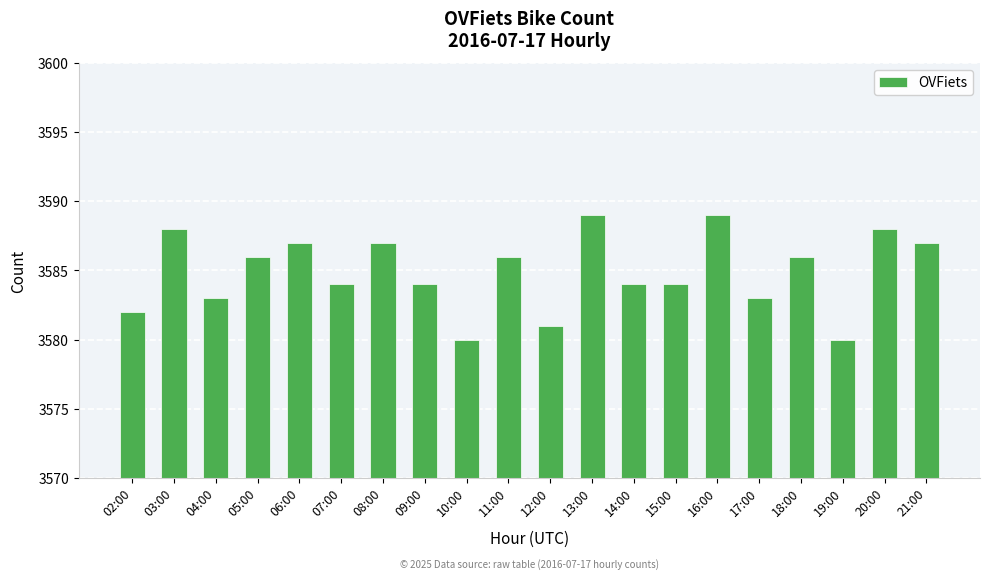

What is the label of the 14th bar from the left?

15:00